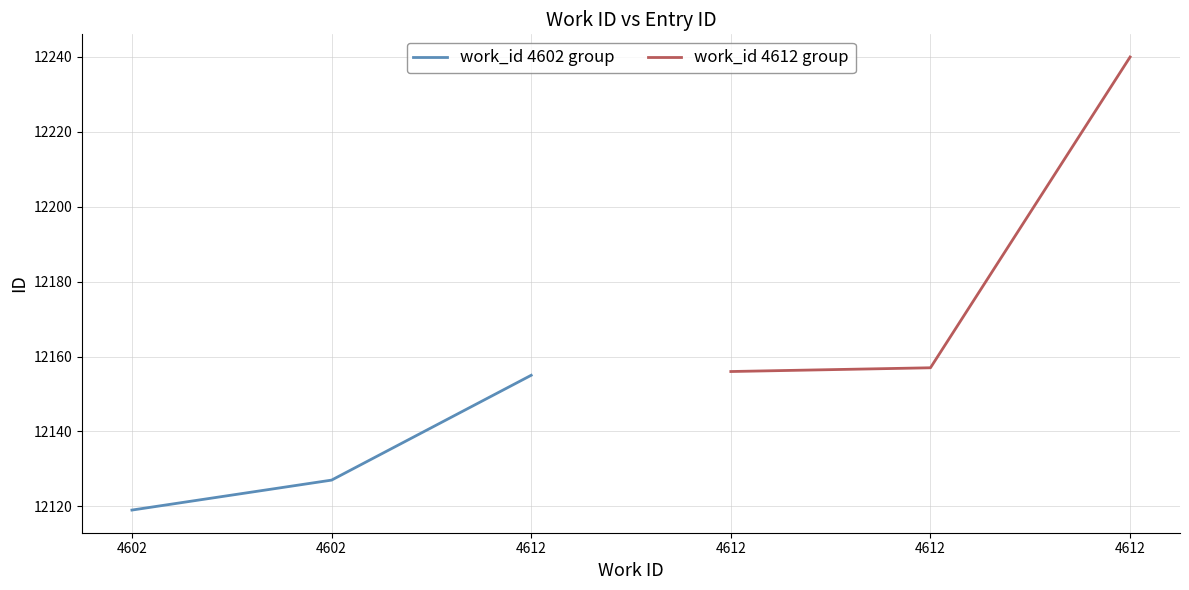

Read the work_id 4602 group value at 4602, to the nearest 5.

12120